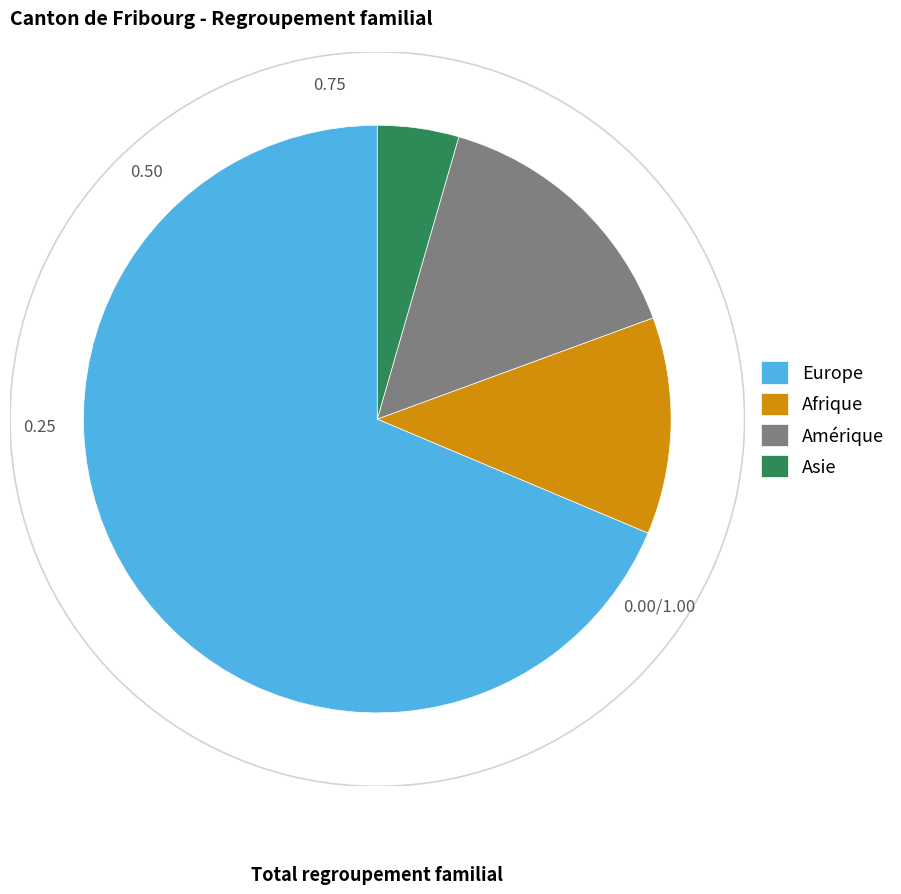

Which category has the smallest portion of the pie?

Asie